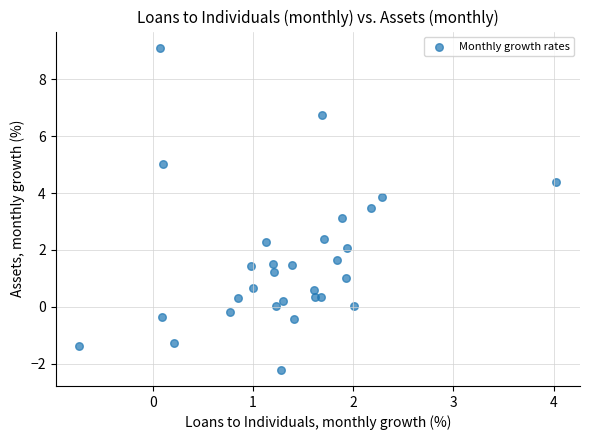

What Y value in the scatter plot is closest to 3?

3.1